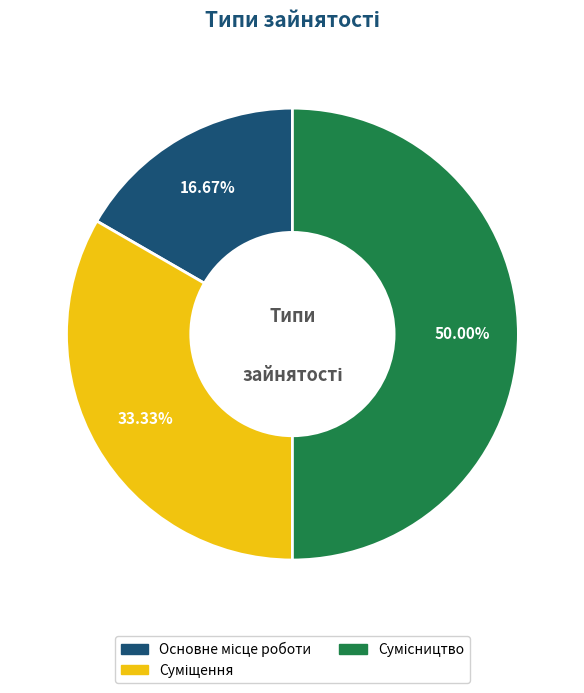

To the nearest percent, what percentage of the pie is Суміщення?

33%